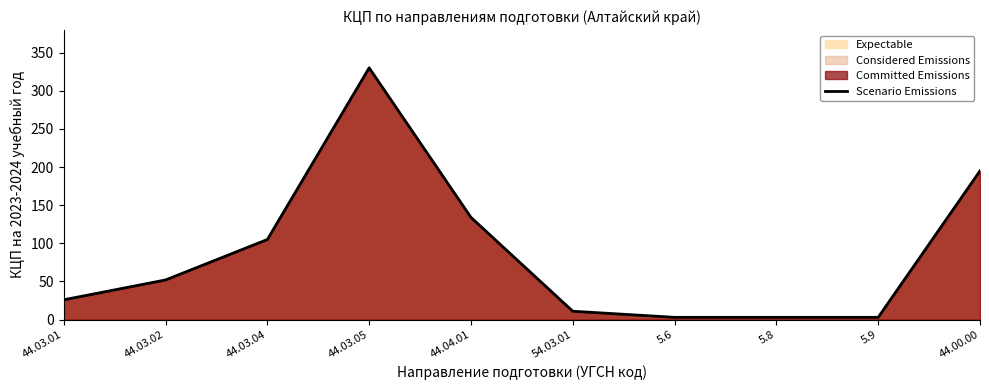

Reading right to left, list all the values displayed in this chart.

44.00.00=195	5.9=3	5.8=3	5.6=3	54.03.01=11	44.04.01=134	44.03.05=330	44.03.04=105	44.03.02=52	44.03.01=26